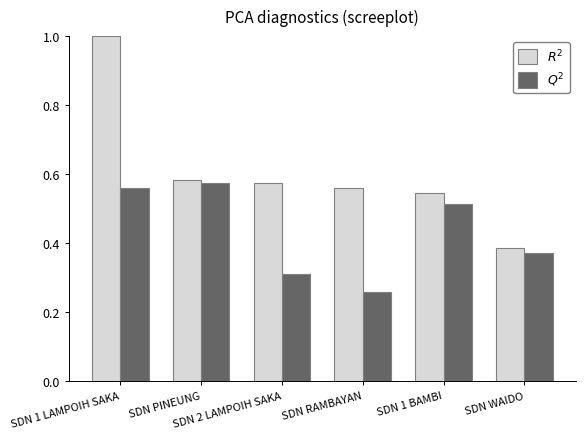

At how many categories does at least one series exceed 0?

6